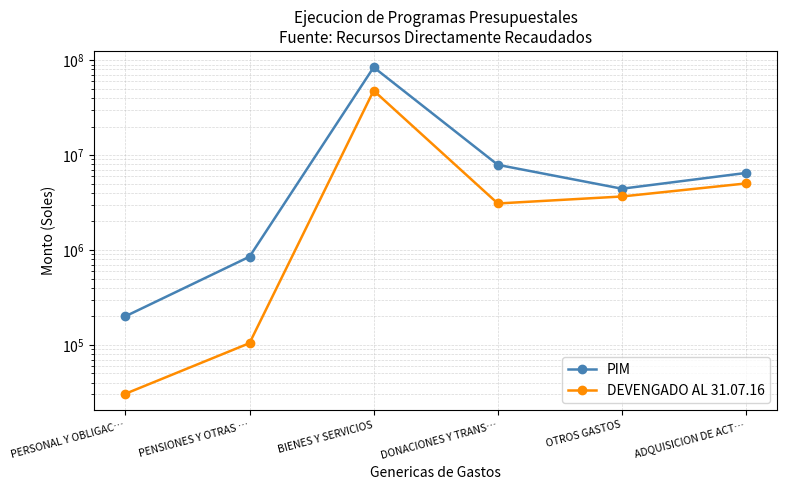

What is the difference between the PIM values at PENSIONES Y OTRAS … and DONACIONES Y TRANS…?

7048111.0